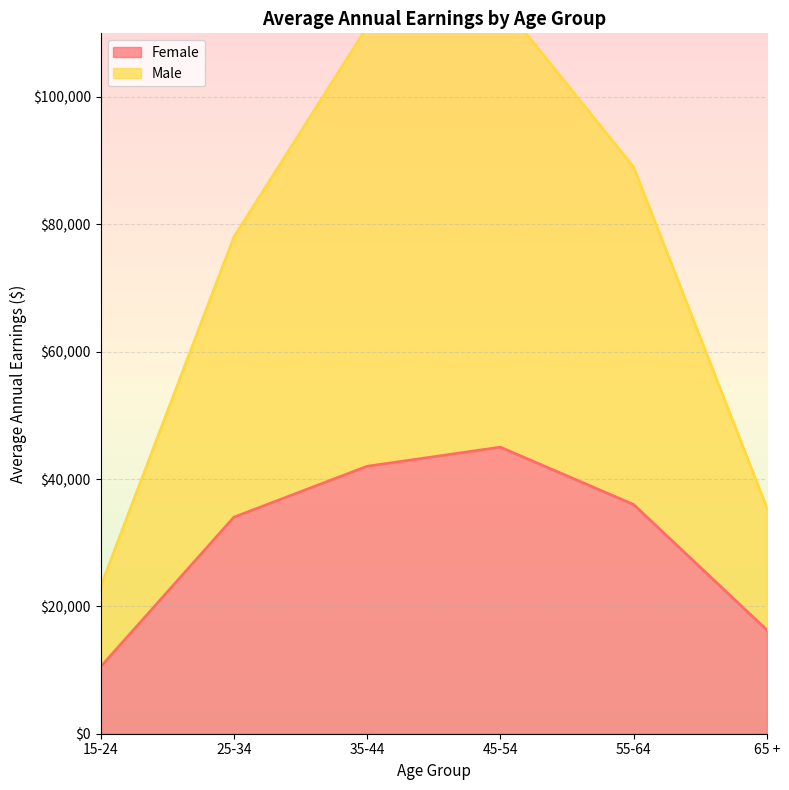

What is the sum of all Male values?

451600